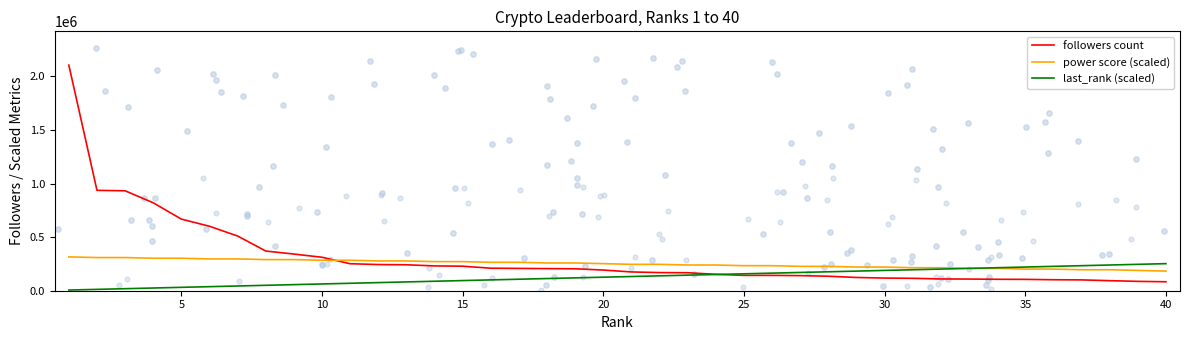

Is the value of last_rank (scaled) at 30 greater than the value of followers count at 40?

Yes